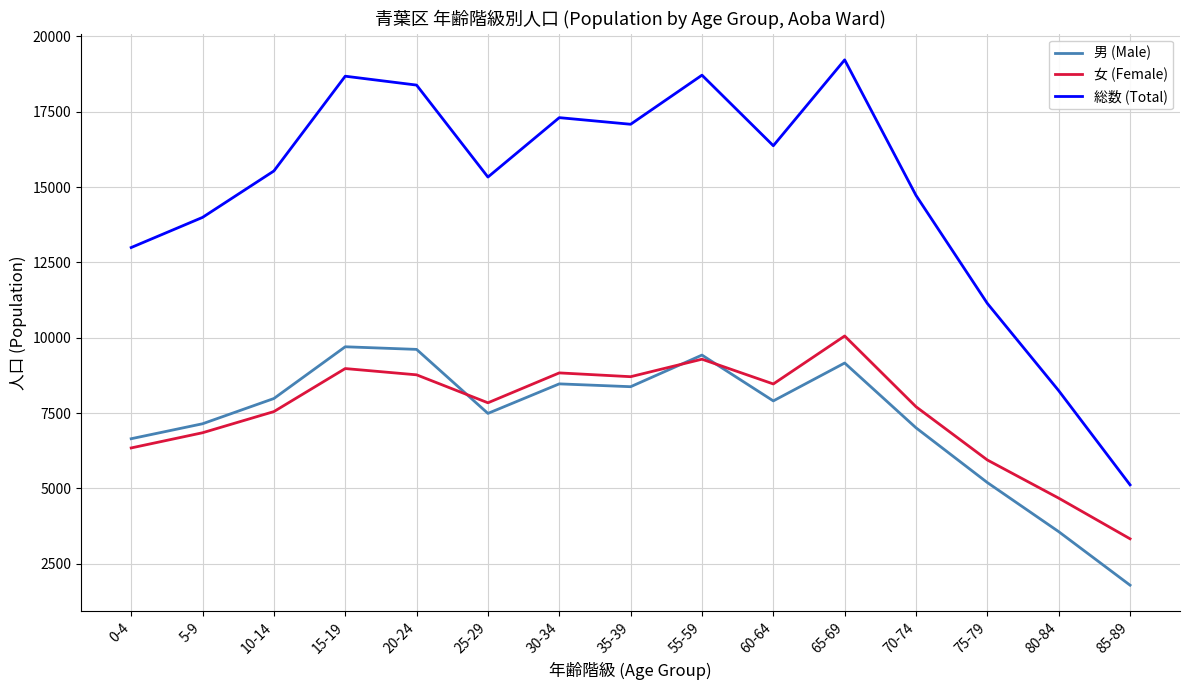

Between 5-9 and 60-64, which series saw the biggest shift?

総数 (Total)